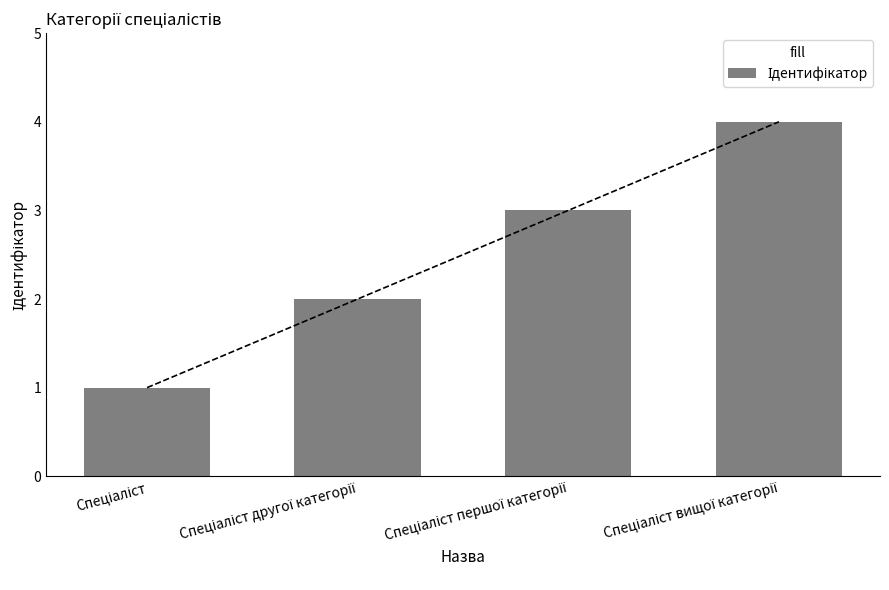

Reading right to left, what are all the values shown in this chart?

4	3	2	1